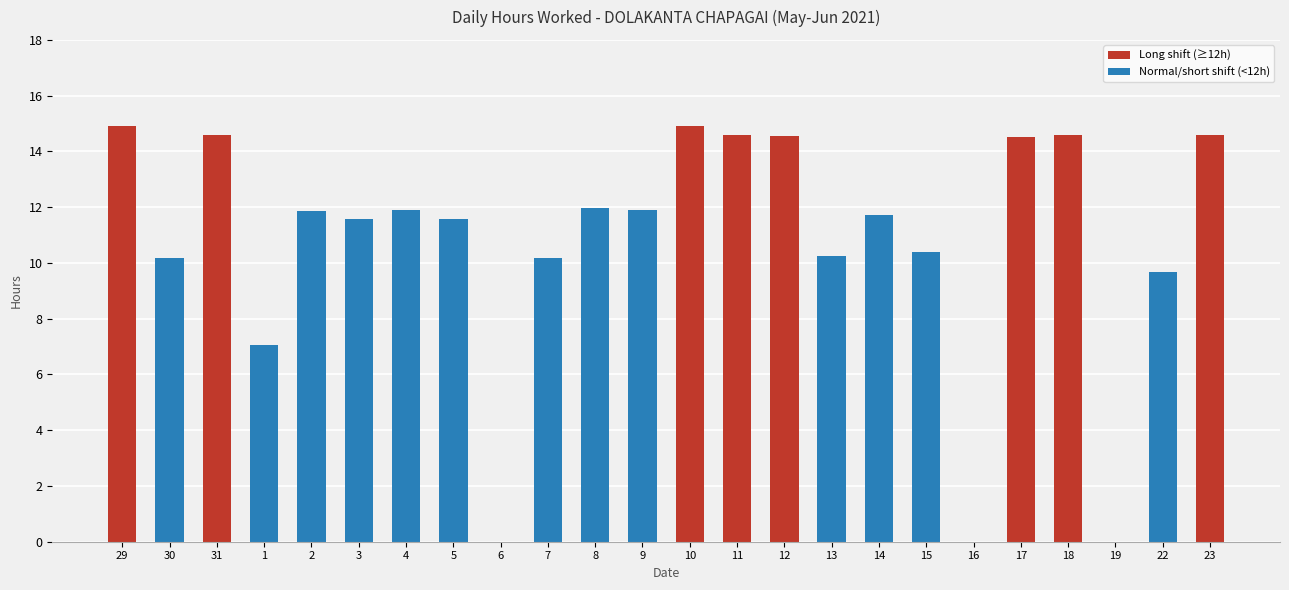

What is the change in value from 31 to 16?

-14.6